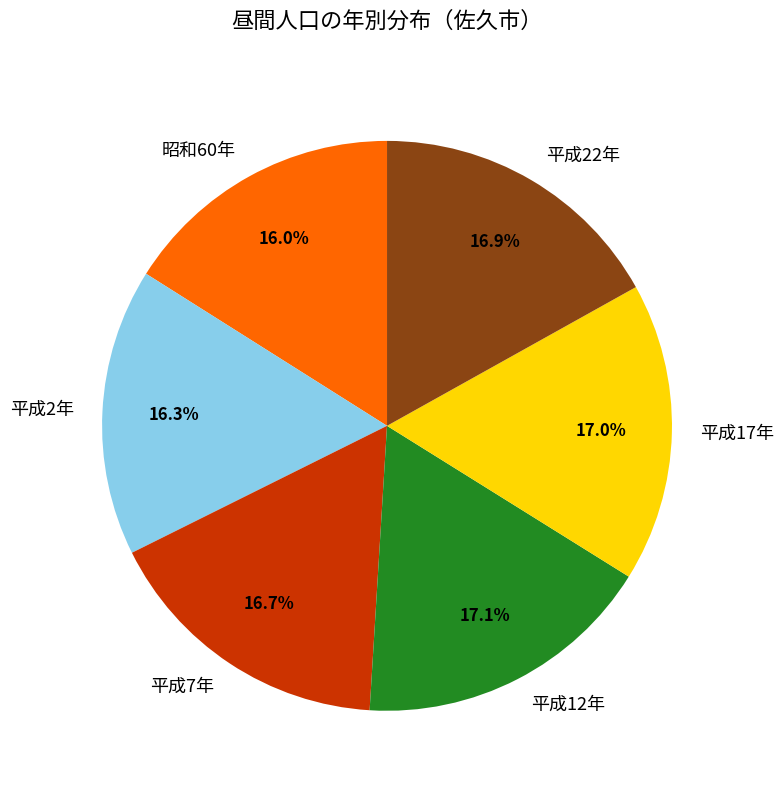

What percentage do 平成12年 and 平成17年 together represent?

34.1%